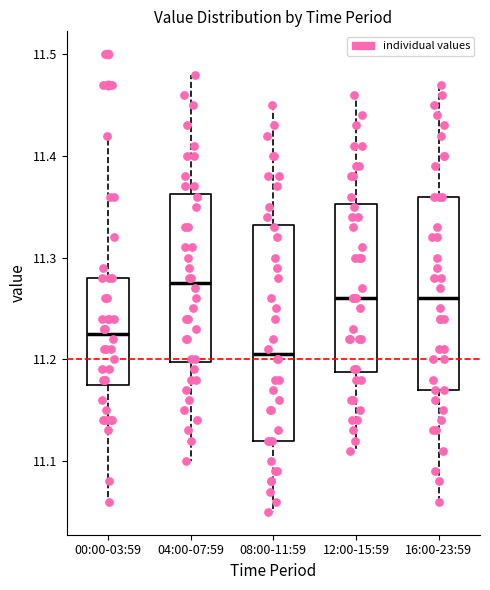

Which box has the highest median line?

04:00-07:59